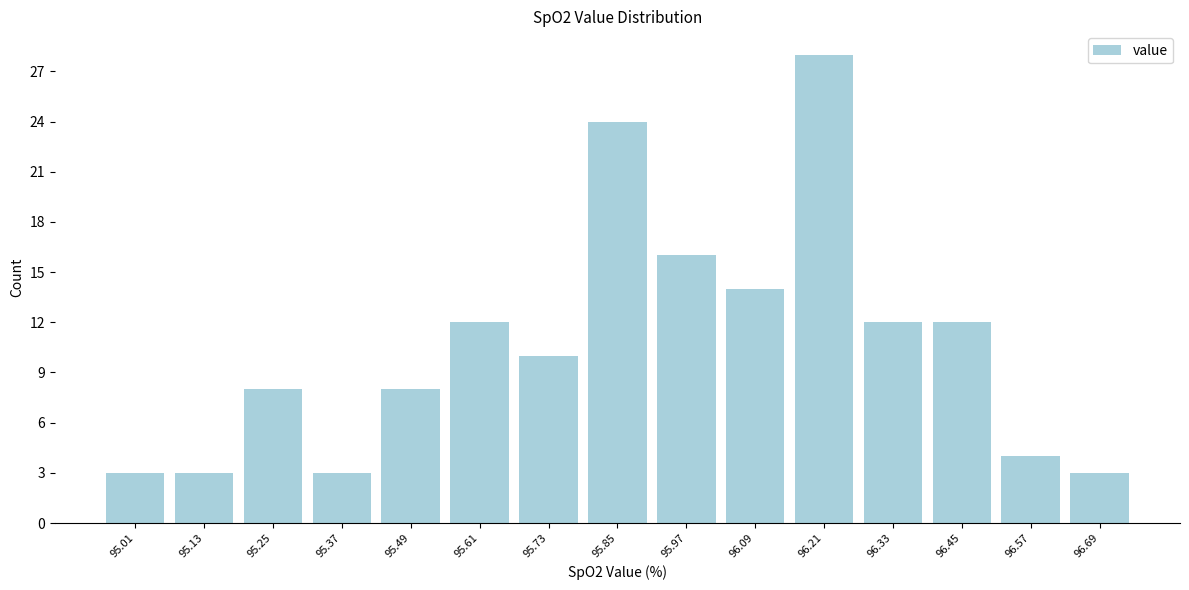

Over which range of the x-axis is the bar tallest?

96.15 to 96.27